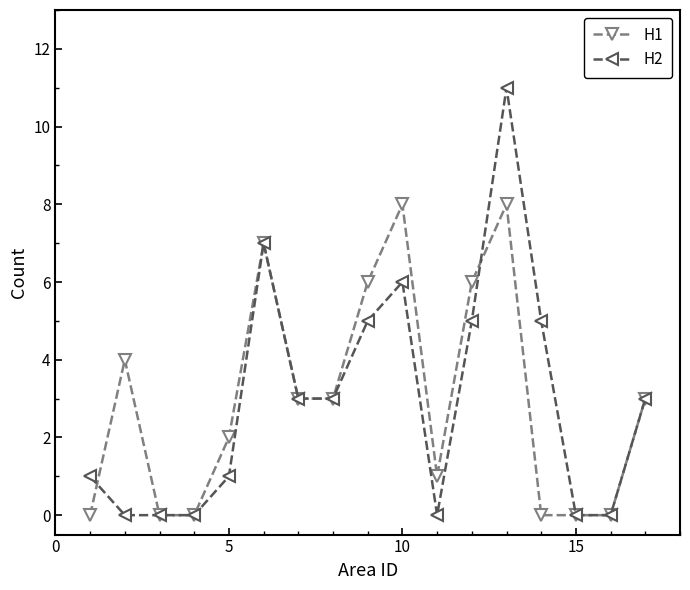

What is the difference between the maximum and minimum values in the H2 series?

11